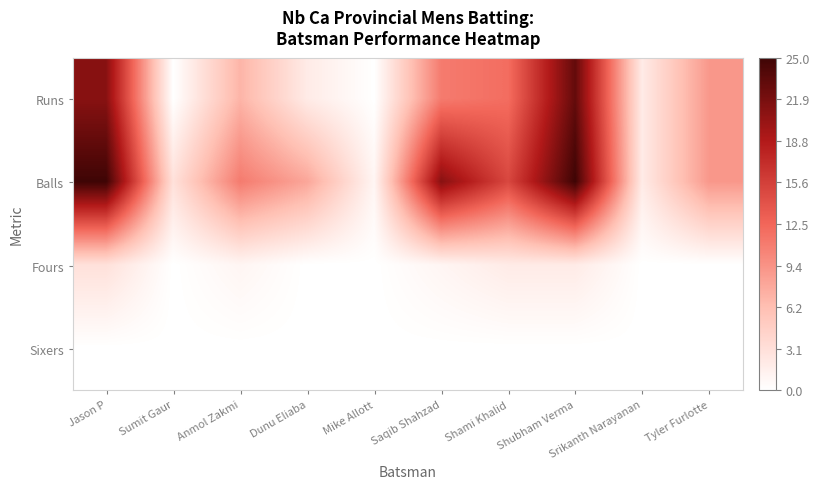

At how many categories does at least one series exceed 9?

5